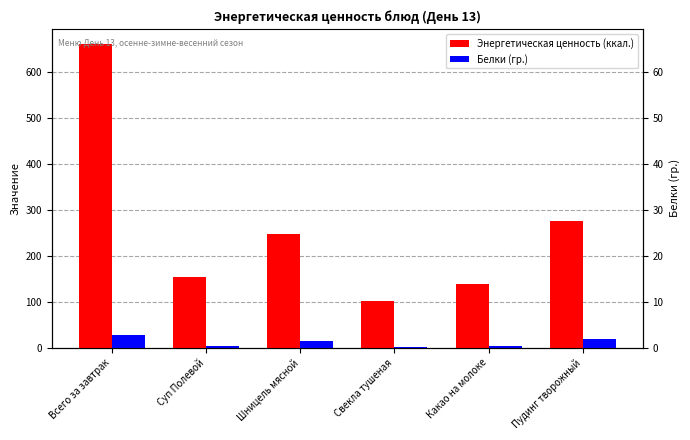

The Белки (гр.) series shows 19.8 at Пудинг творожный. True or false?

True